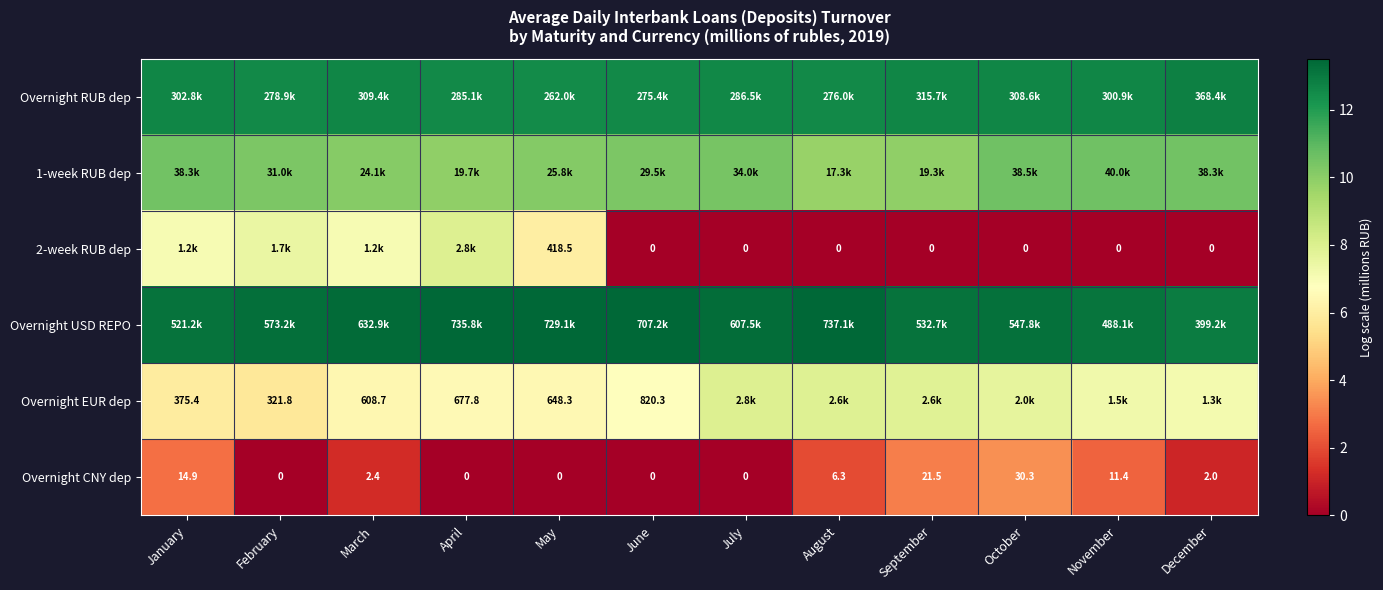

The value of 2-week RUB dep at November is 0.0. True or false?

True